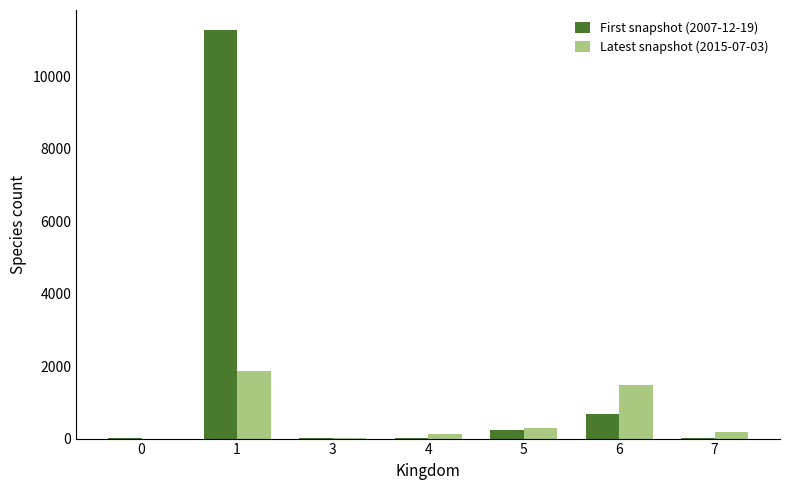

How many groups of bars are there?

7